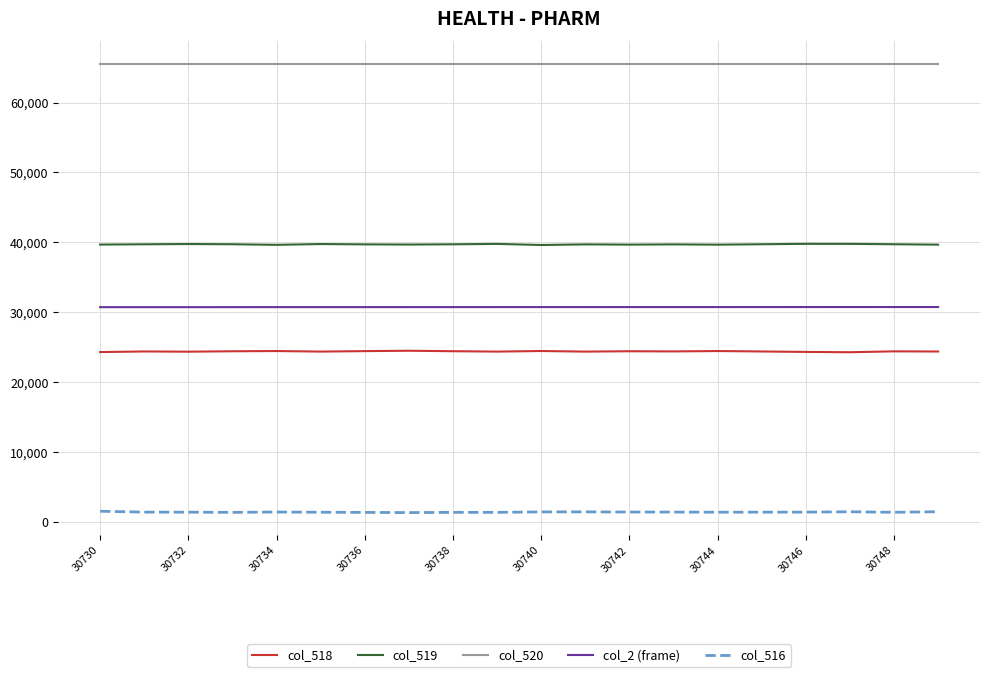

True or false: col_519 and col_516 intersect in this chart.

False